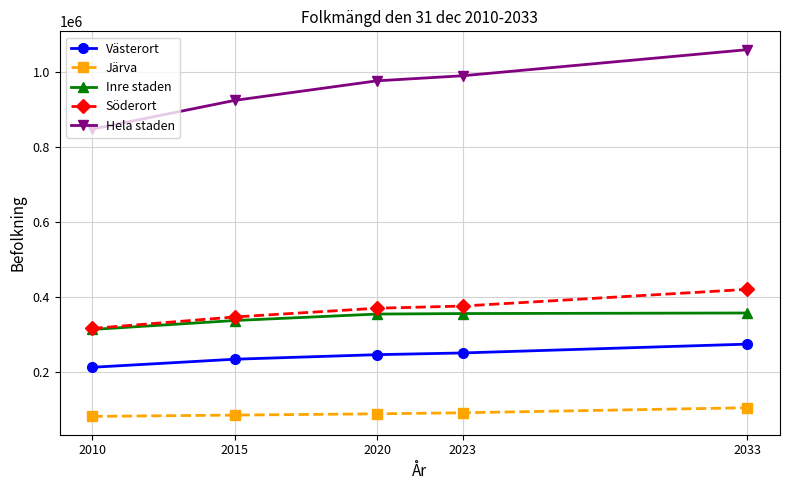

What is the highest value of the Västerort series?

275221